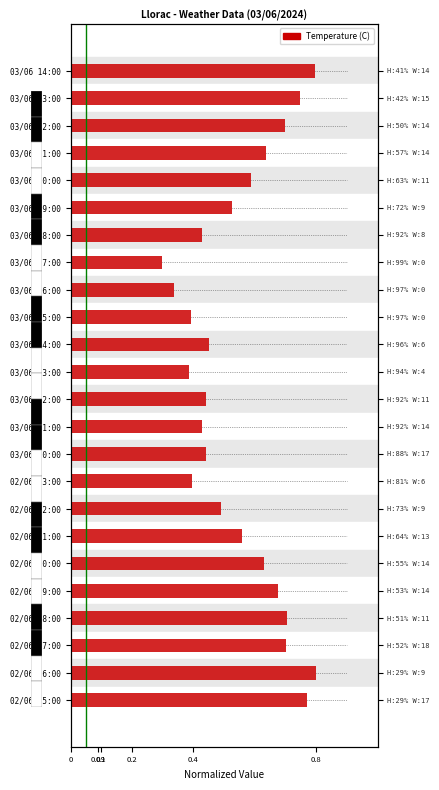

At which category does the chart reach its peak across all series?

02/06 16:00